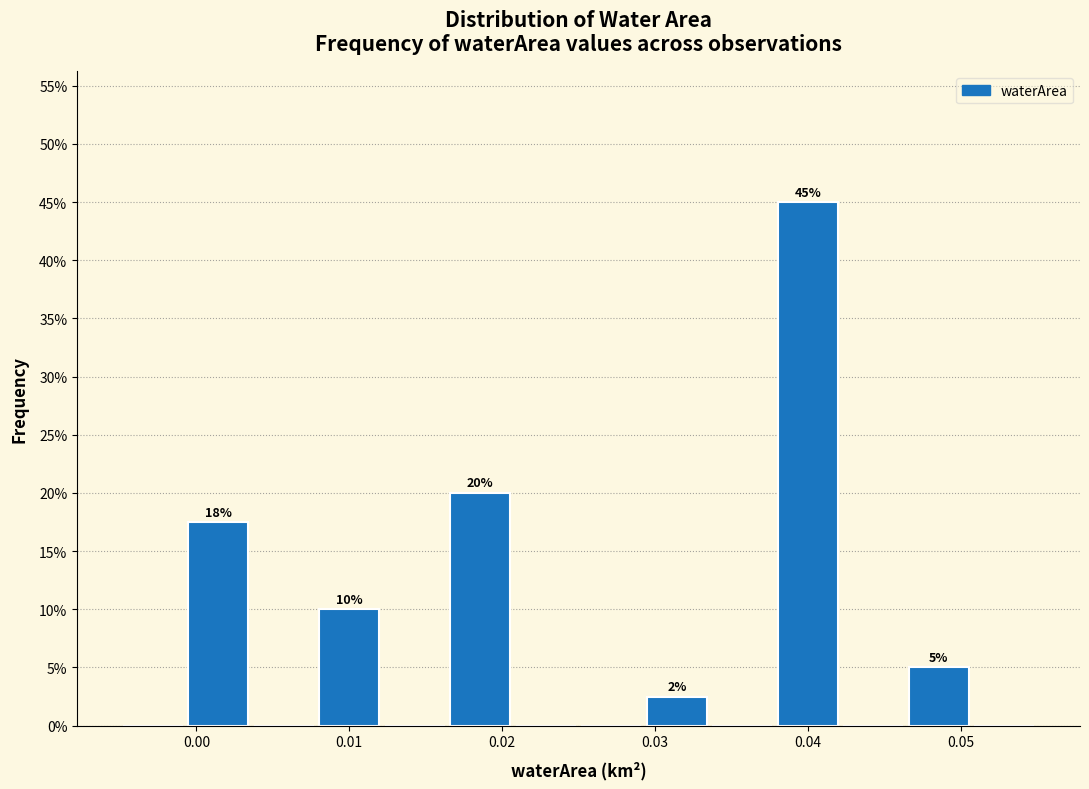

Which range on the x-axis has the tallest bar?

0.038 to 0.042